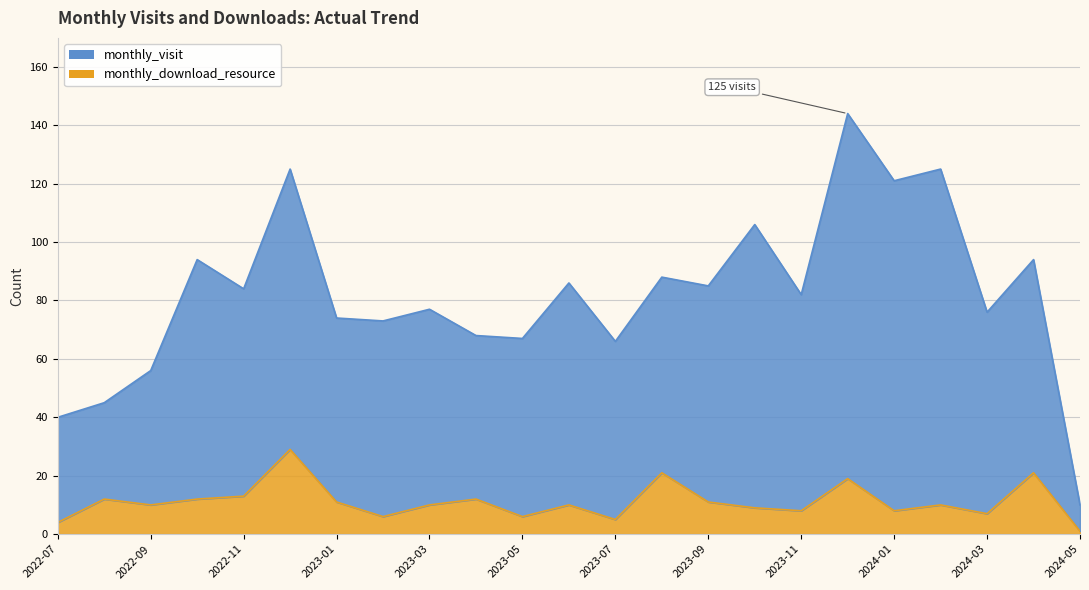

What is the sum of the monthly_visit values at 2023-08 and 2022-12?

213